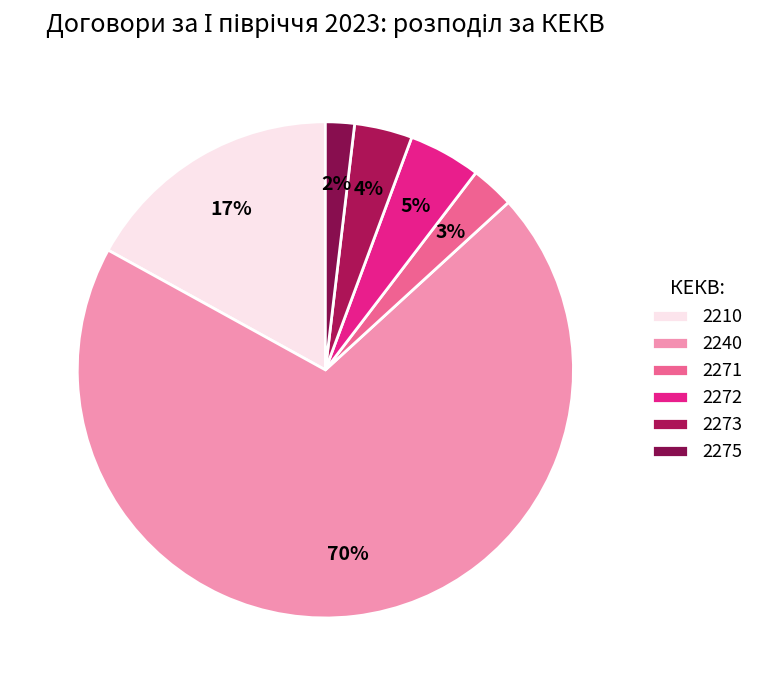

Count the number of slices in the pie.

6